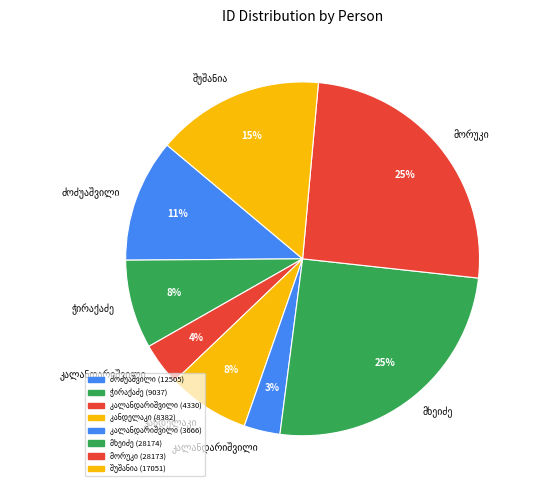

What is the ratio of the value at კირილე ოქროპირის ძე ძოძუაშვილი to the value at ბიქტორ ნიკოლოზის ძე კალანდარიშვილი?

2.9